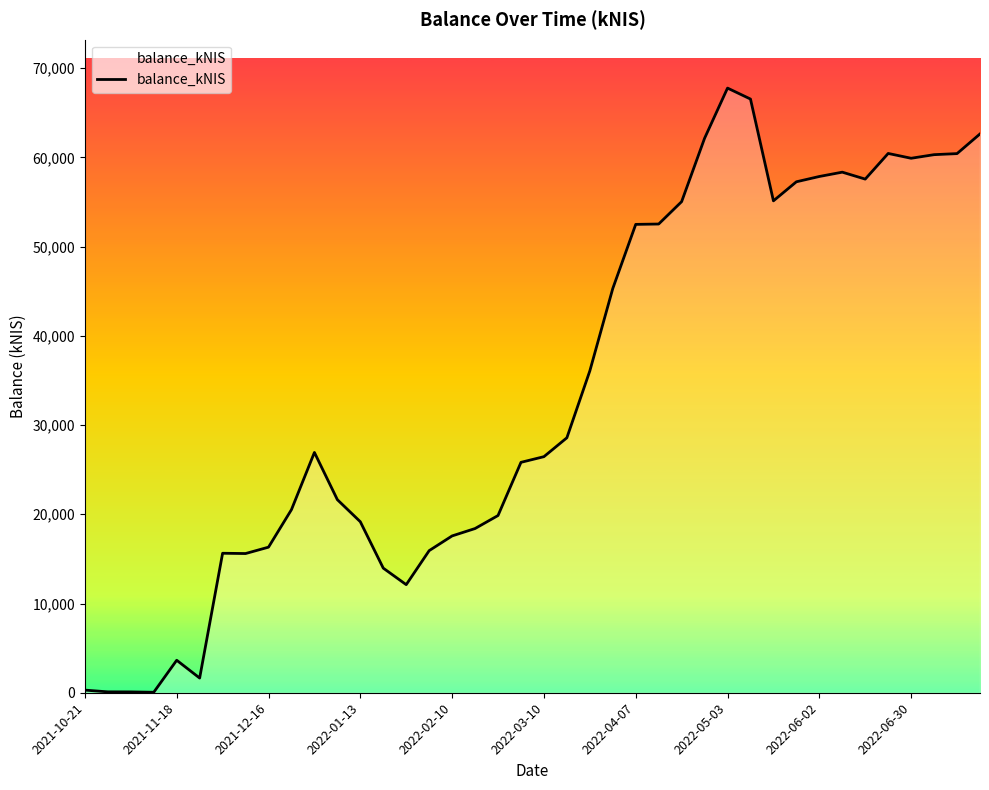

What is the maximum value shown in the chart?

67757.2